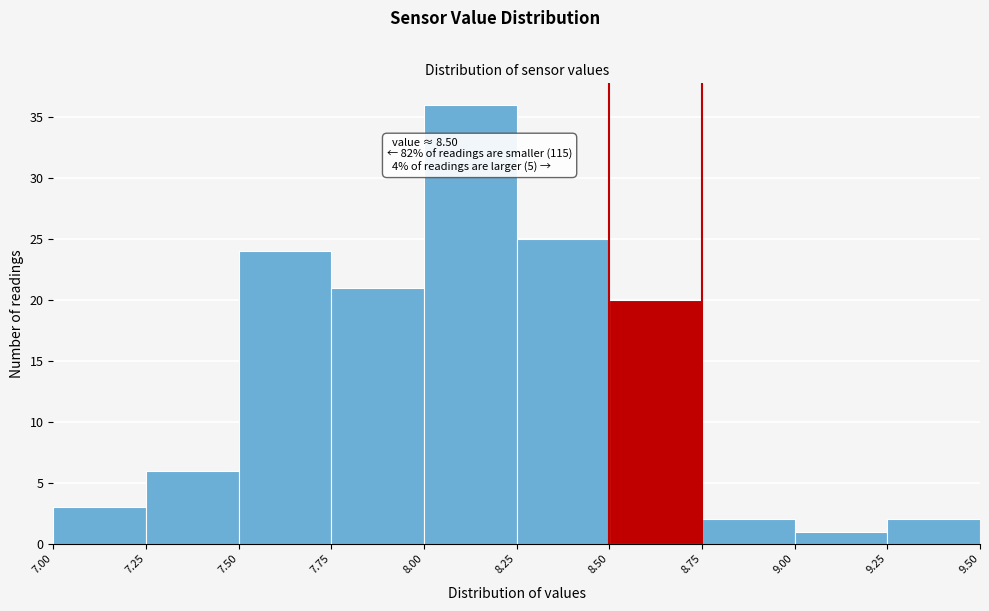

Over which range of the x-axis is the bar tallest?

8.00 to 8.25